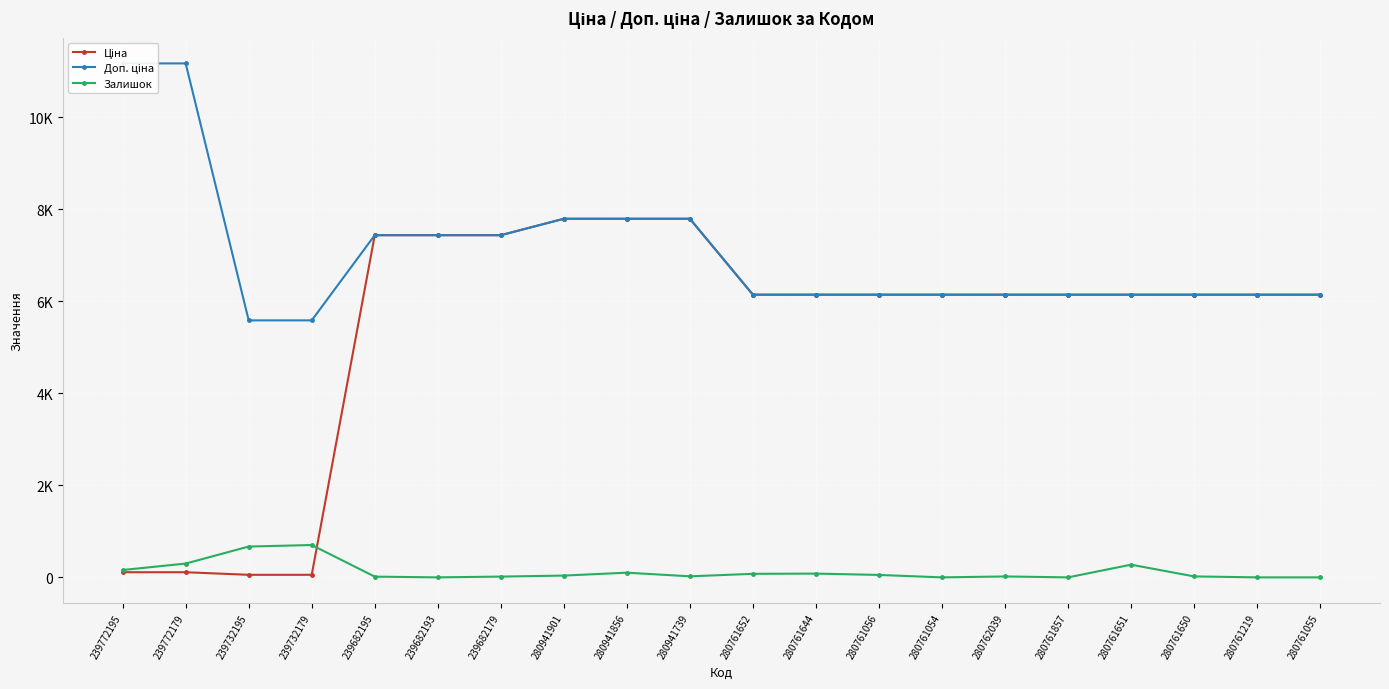

True or false: Залишок and Ціна intersect in this chart.

True